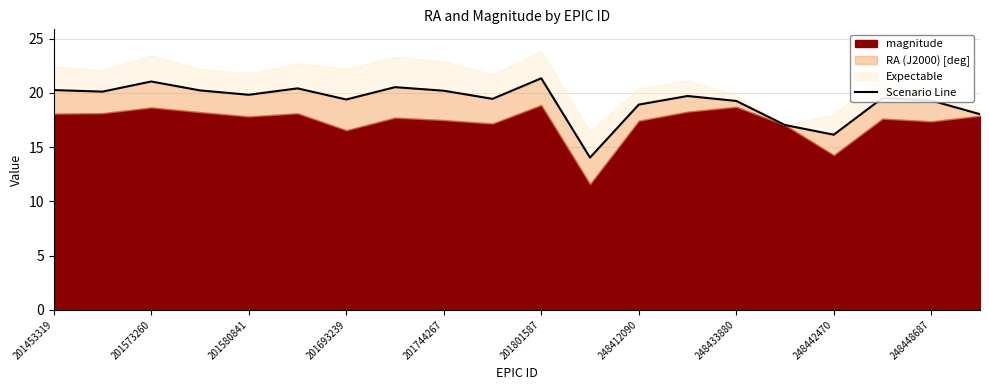

The chart shows a value of 34.5 at 201693239. True or false?

False